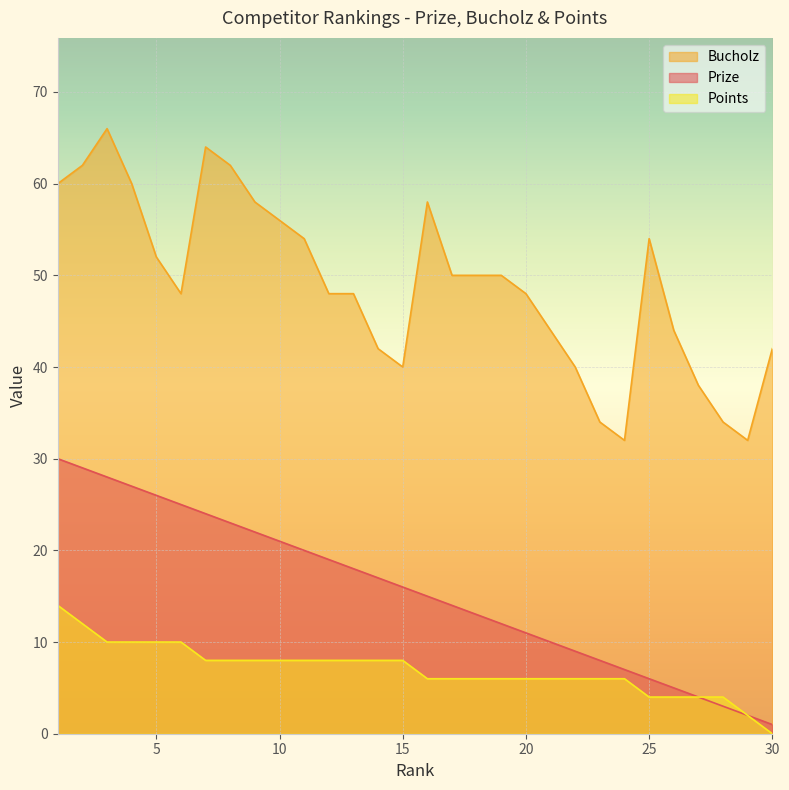

What is the value of the Points point at the 9th from the left?

8